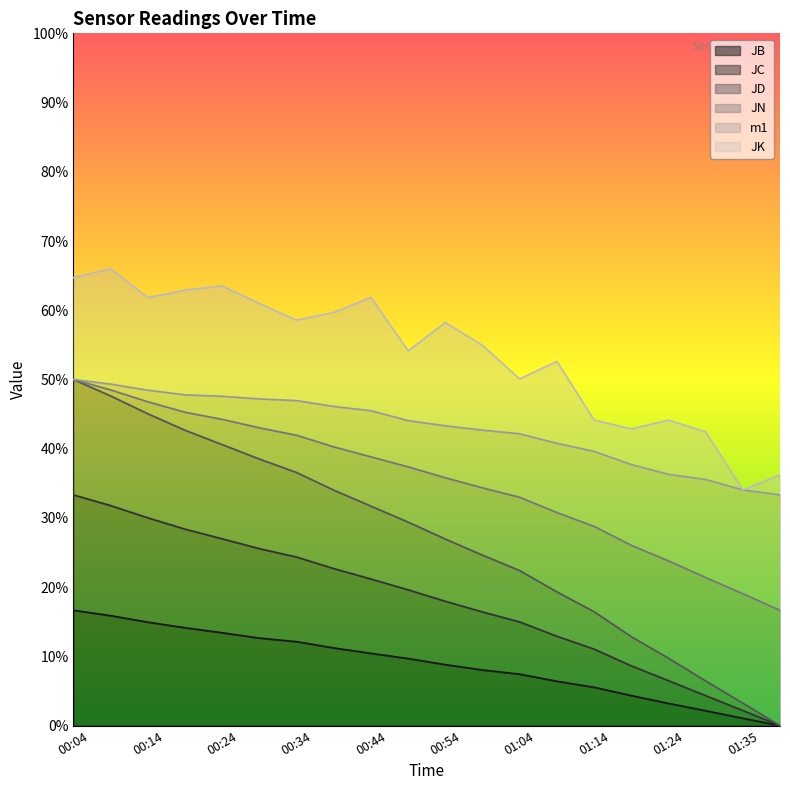

True or false: JC has more than 2 interior local peaks.

False